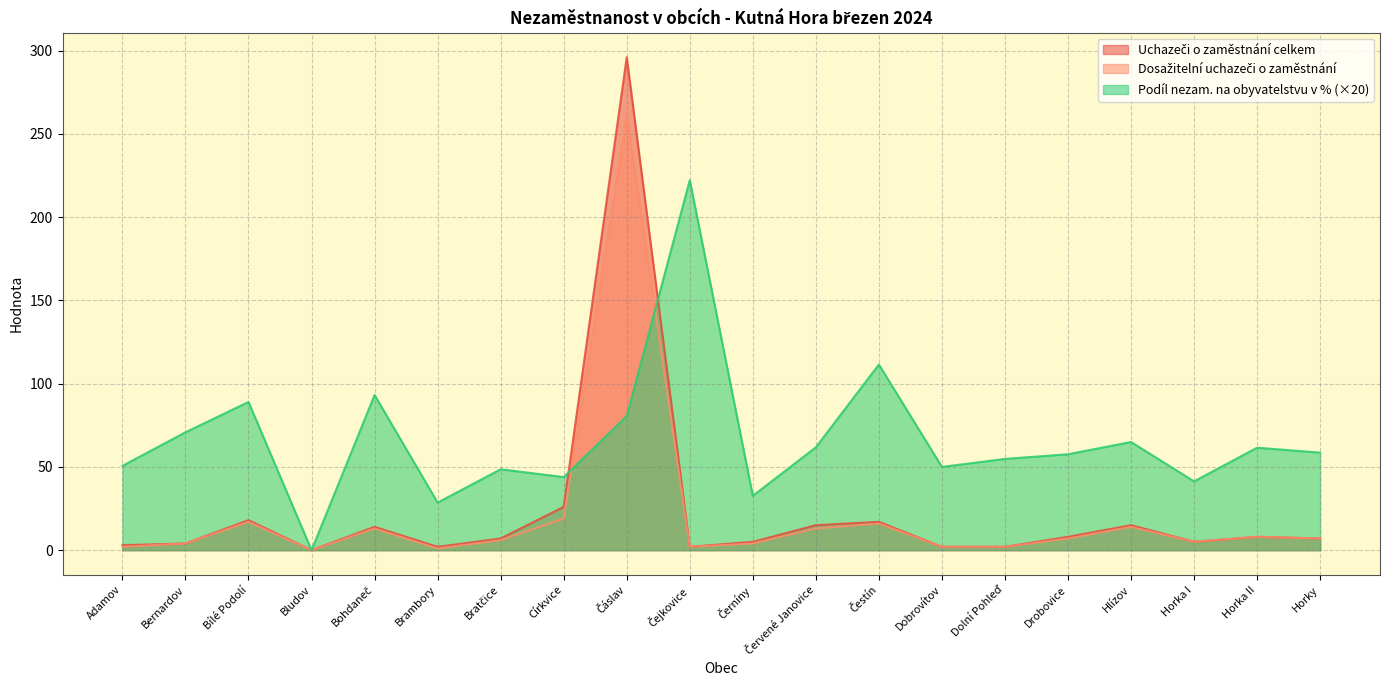

What are all the series names shown in the legend?

Uchazeči o zaměstnání celkem, Dosažitelní uchazeči o zaměstnání, Podíl nezam. na obyvatelstvu v %